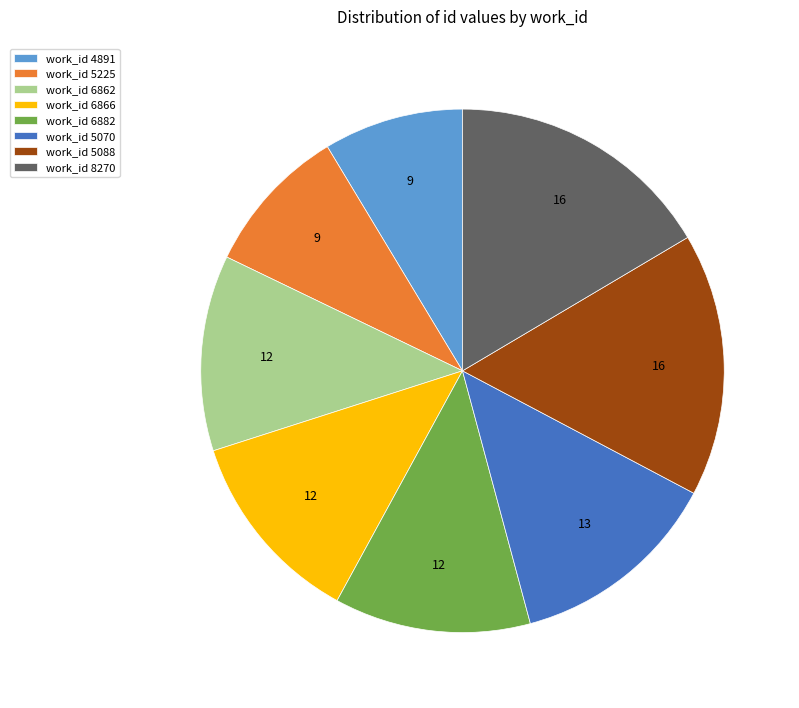

Is there a majority slice in this chart?

No